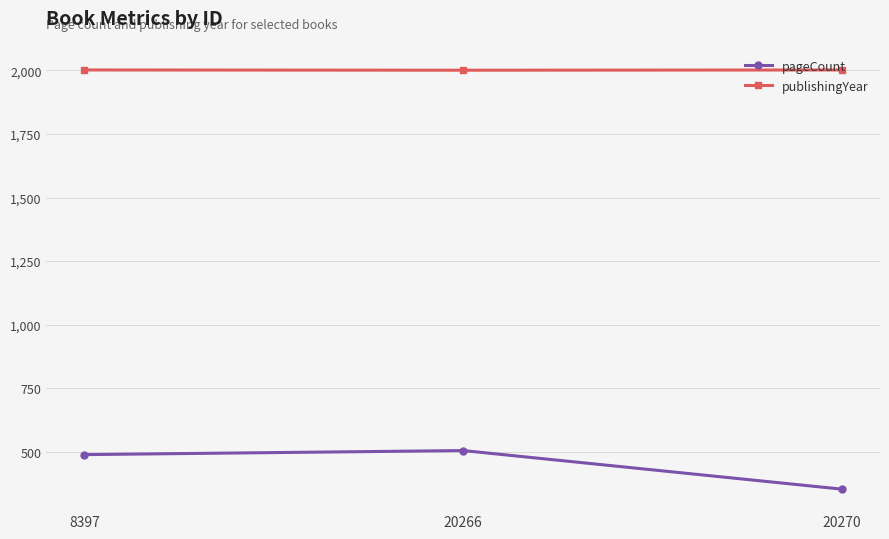

How many lines are shown in the chart?

2